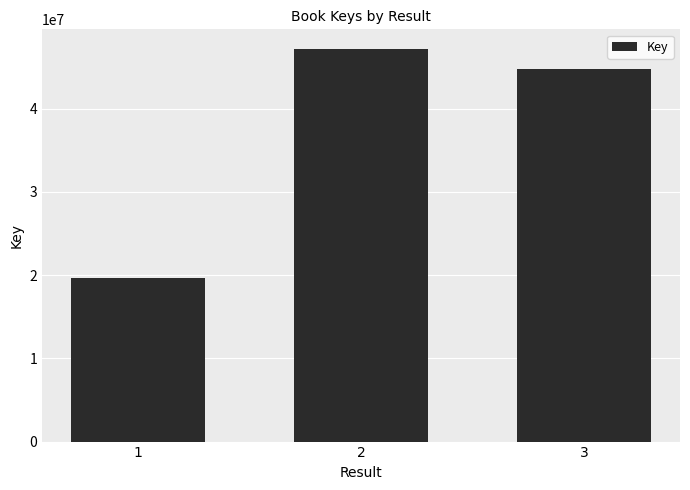

What is the value of the 3rd bar from the left?

44778313